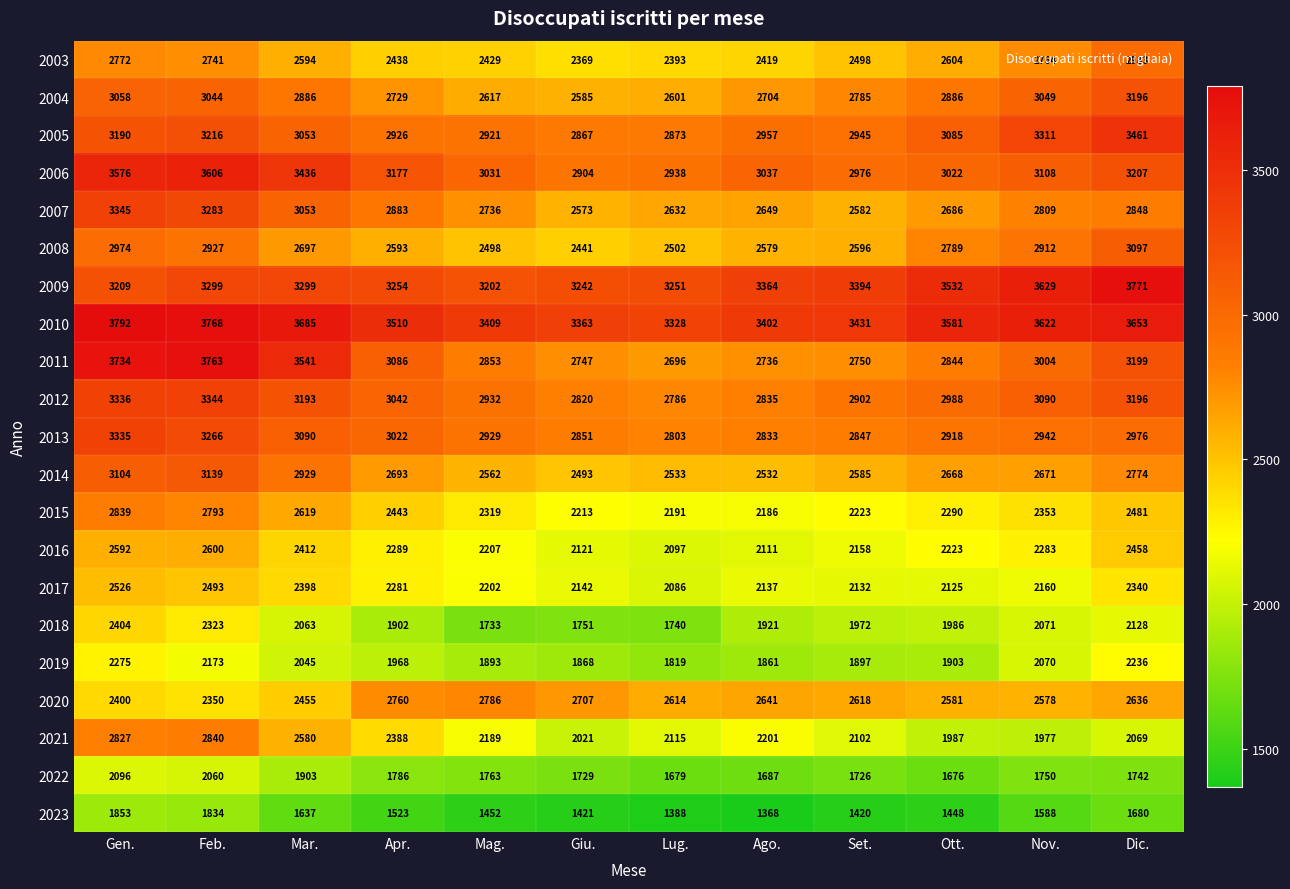

At which label does 2007 first exceed 2809?

Gen.